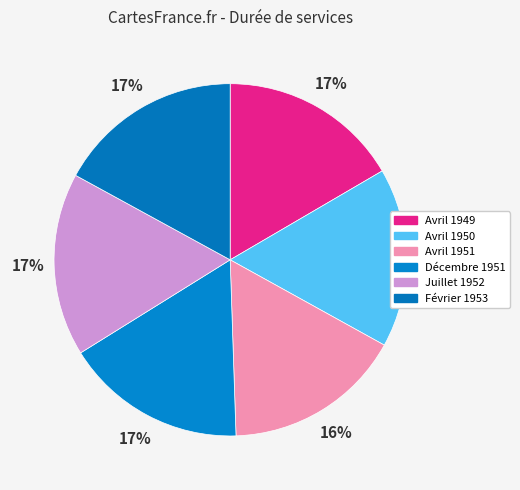

Is there a majority slice in this chart?

No